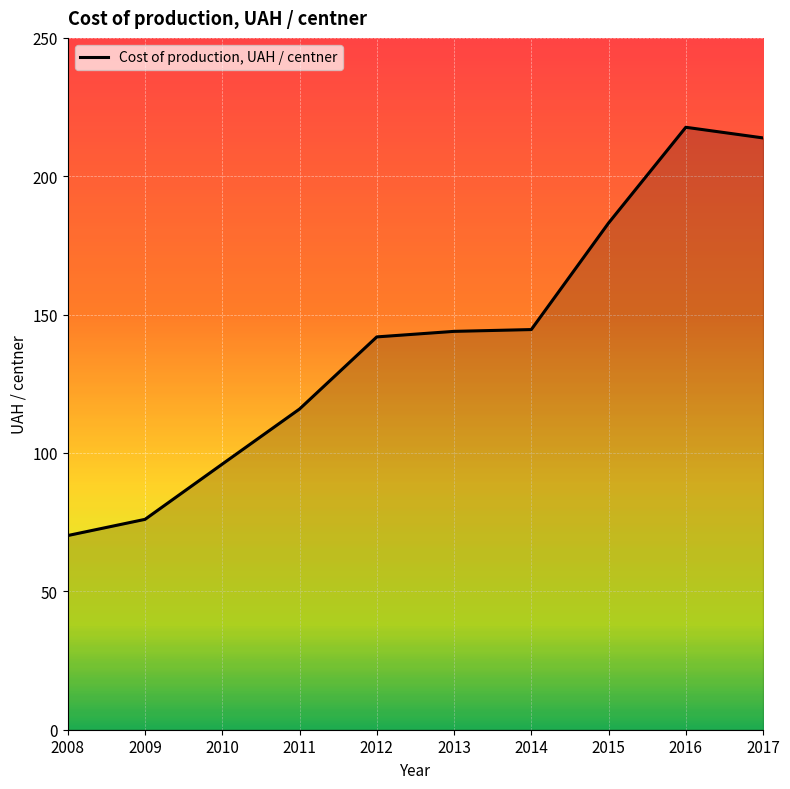

Between 2009 and 2008, which is larger?

2009